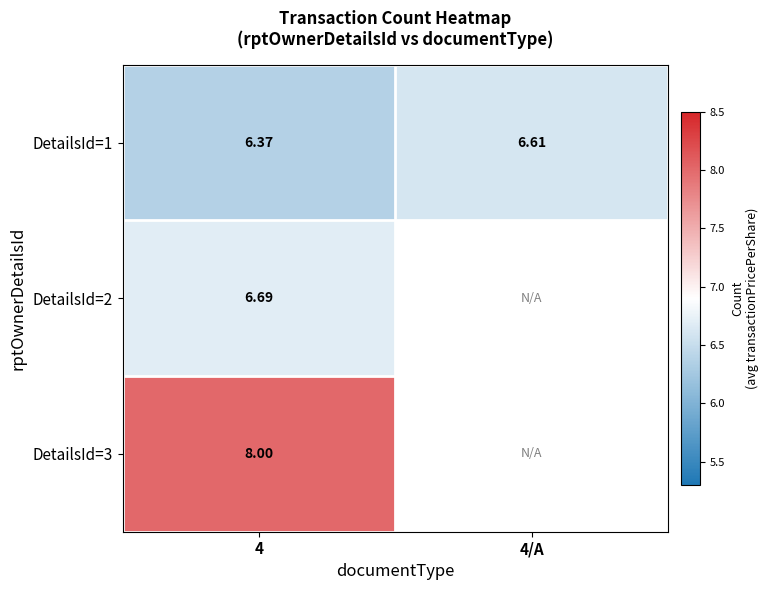

Which label corresponds to the largest value in the chart?

4